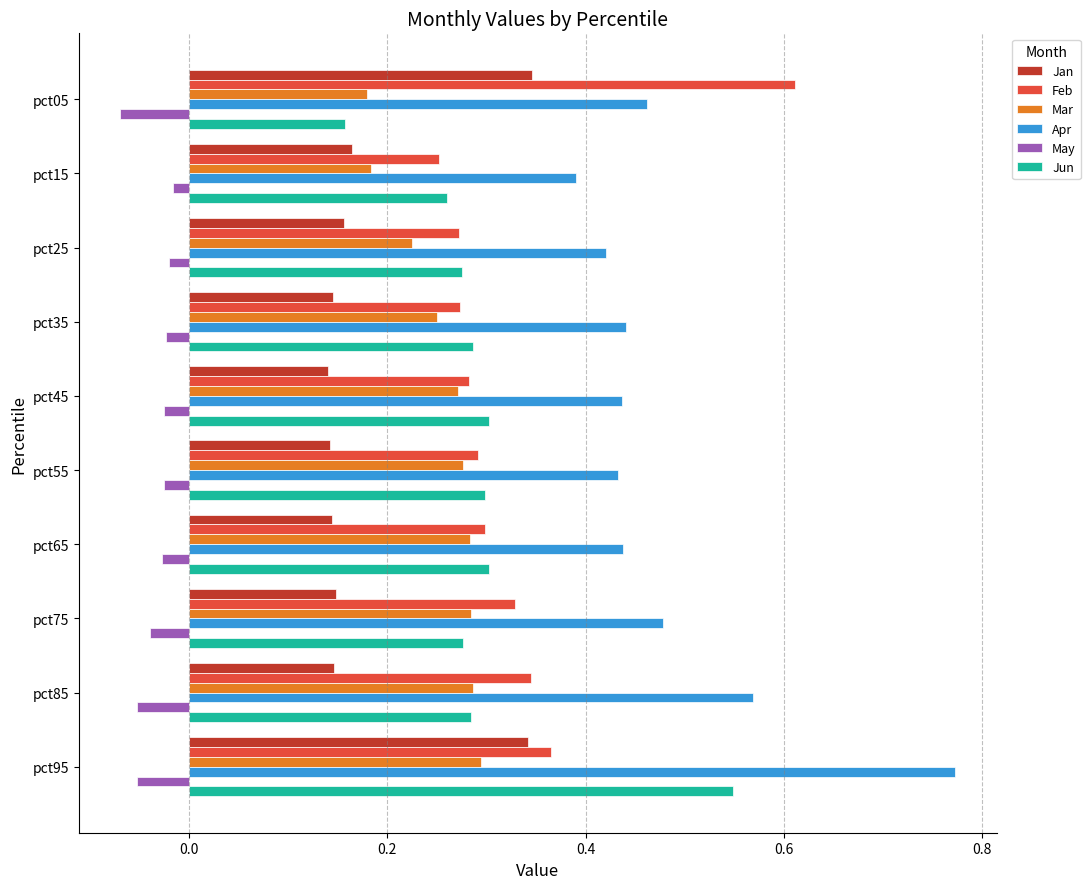

Rank the series by their maximum value, from lowest to highest.

May, Mar, Jan, Jun, Feb, Apr